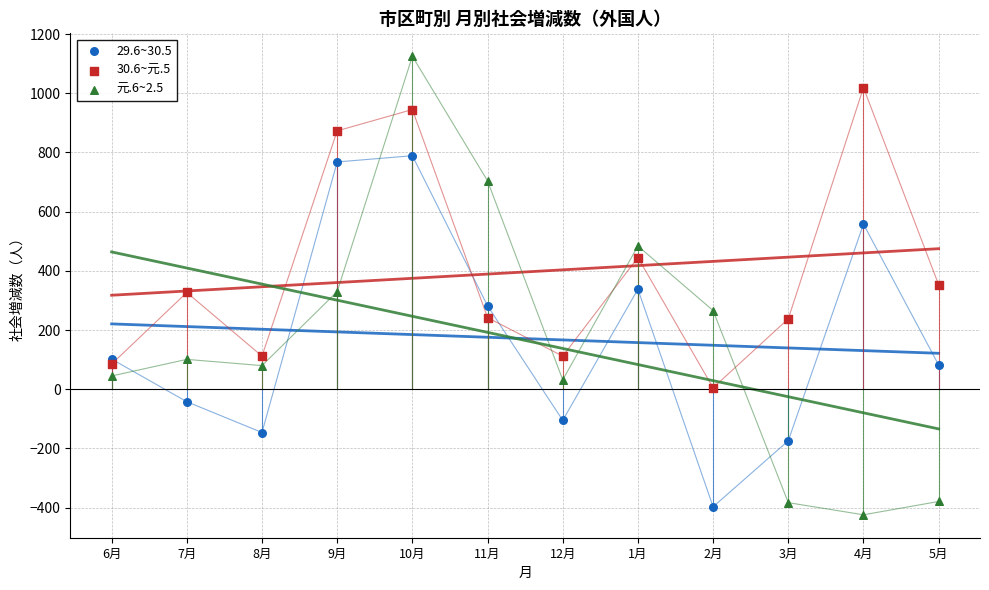

Which series has the largest Y range (max minus min)?

元.6~2.5